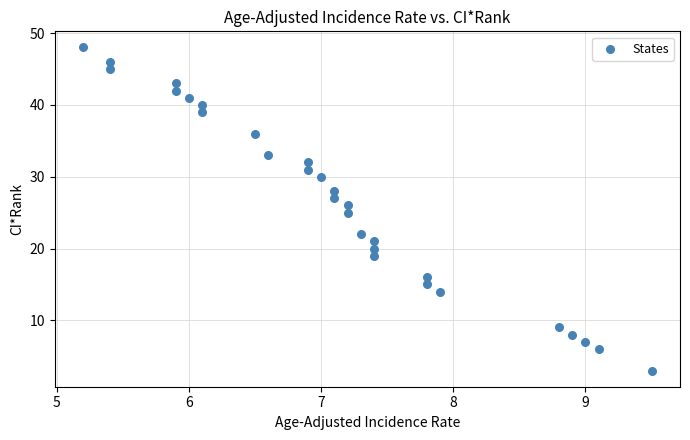

What is the range of Y values (max minus min)?

45